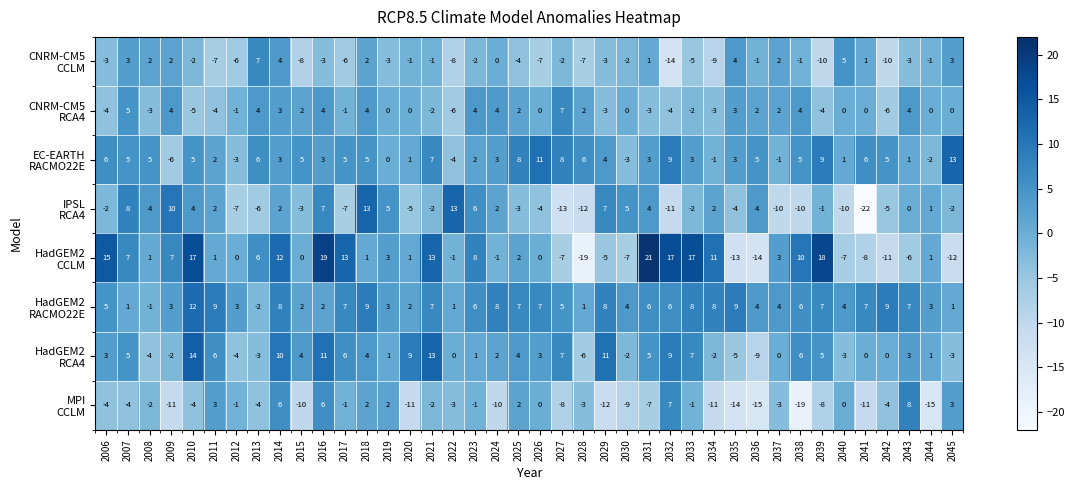

What is the difference between the highest and lowest values at 2028?

25